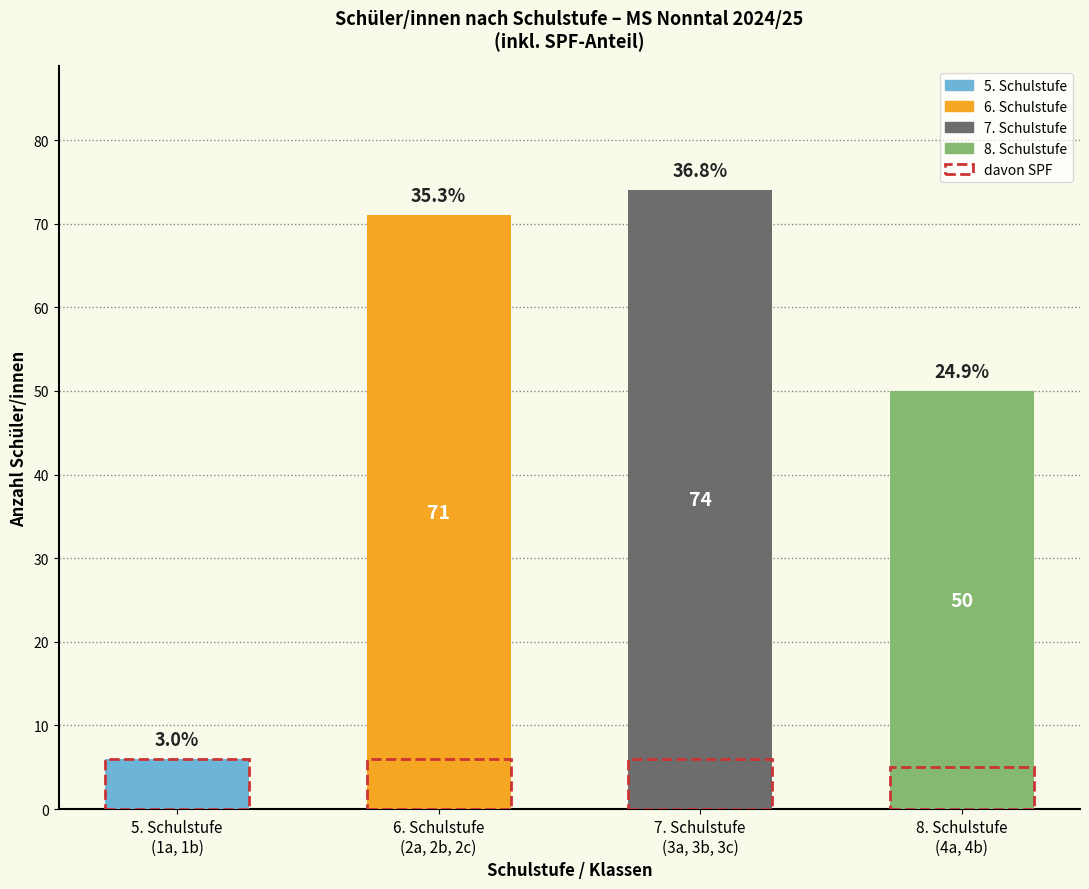

How many values in the Schüler/innen gesamt series exceed 71?

1